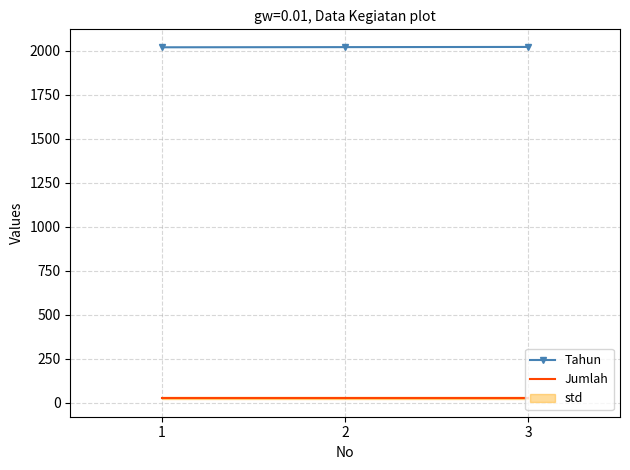

At which label does Tahun reach its peak?

3